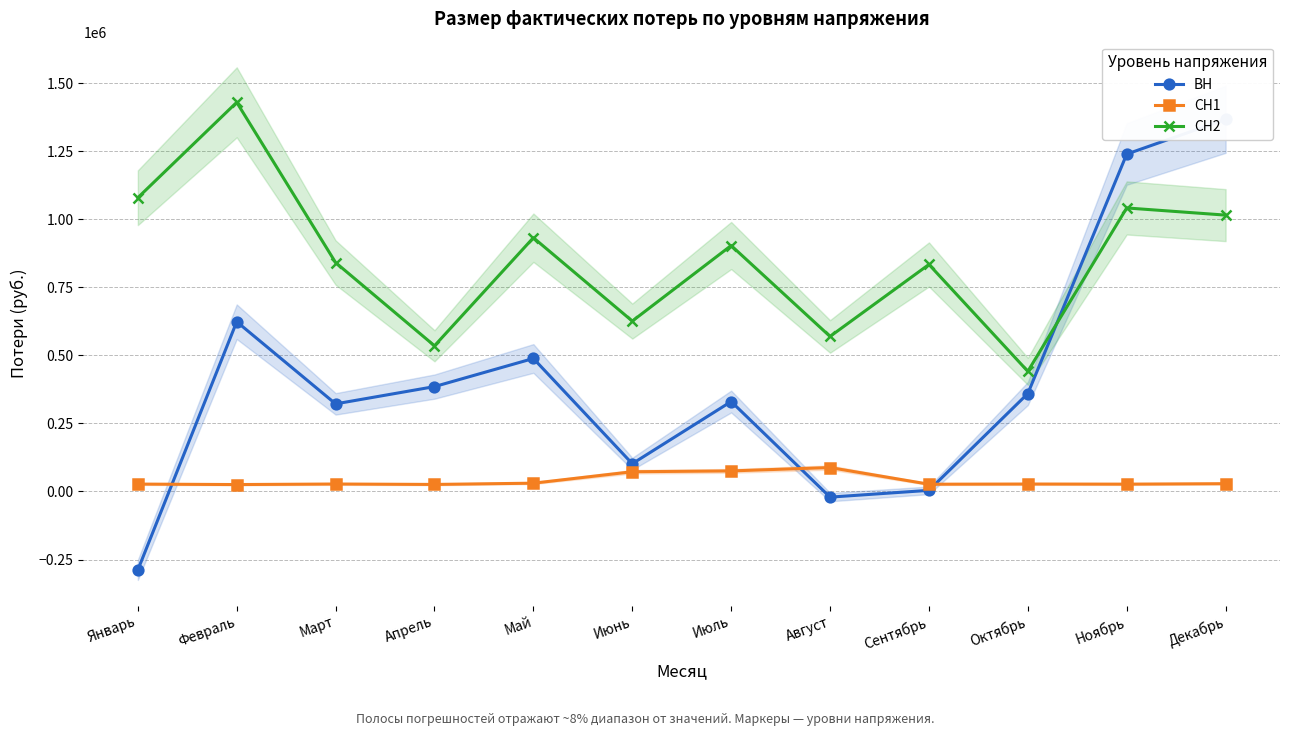

List the series in order of their peak value, highest first.

СН2, ВН, СН1